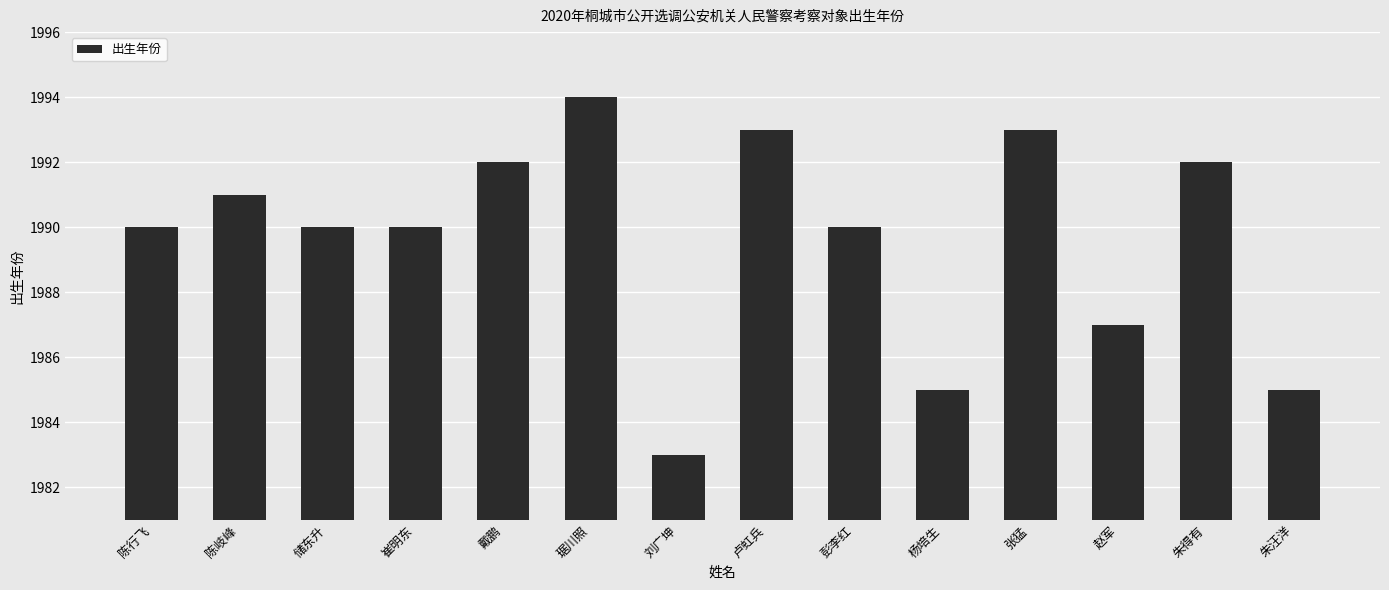

What is the change in value from 戴鹏 to 朱汪洋?

-7